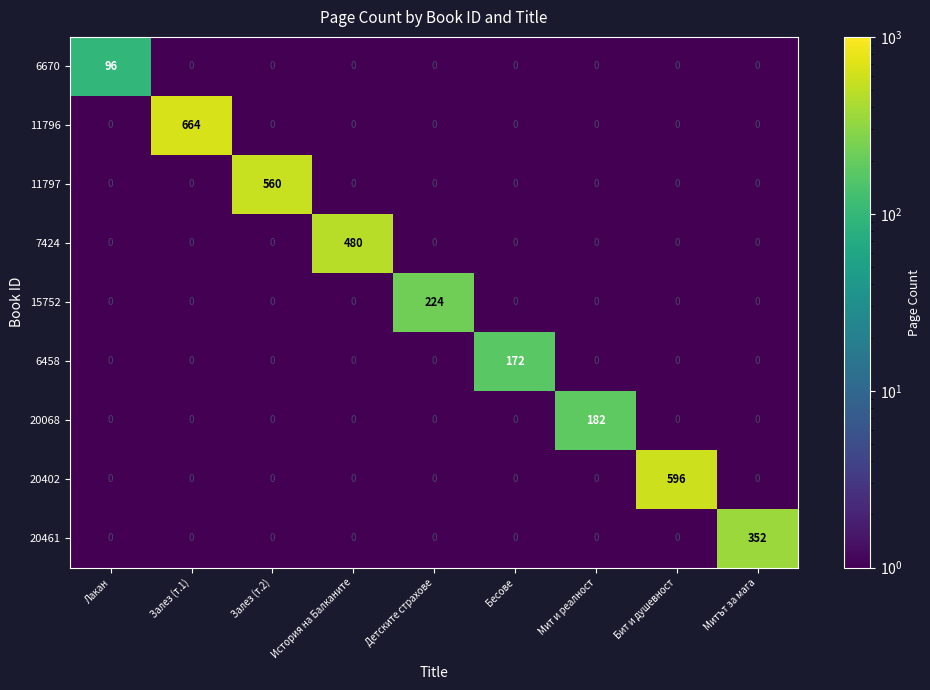

What is the average value of the 20461 series?

39